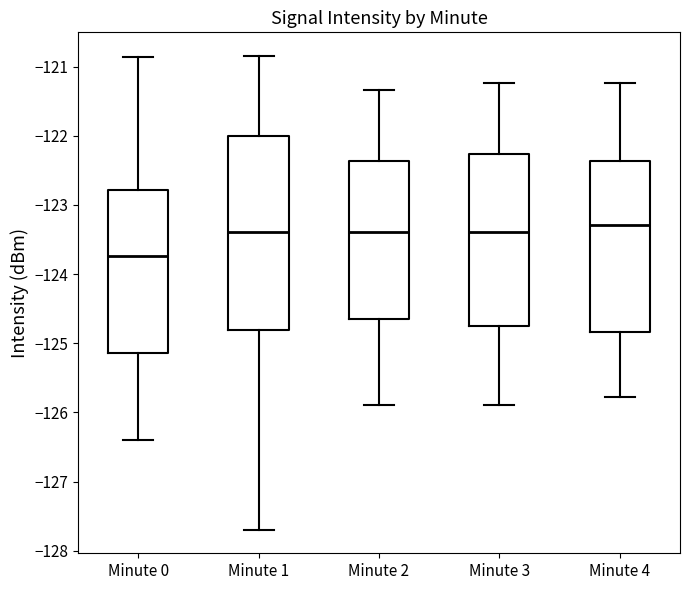

Where does the median line of the box for Minute 2 sit on the y-axis? The values are not printed on the chart, so give them approximately, as read against the axis.

-123.4